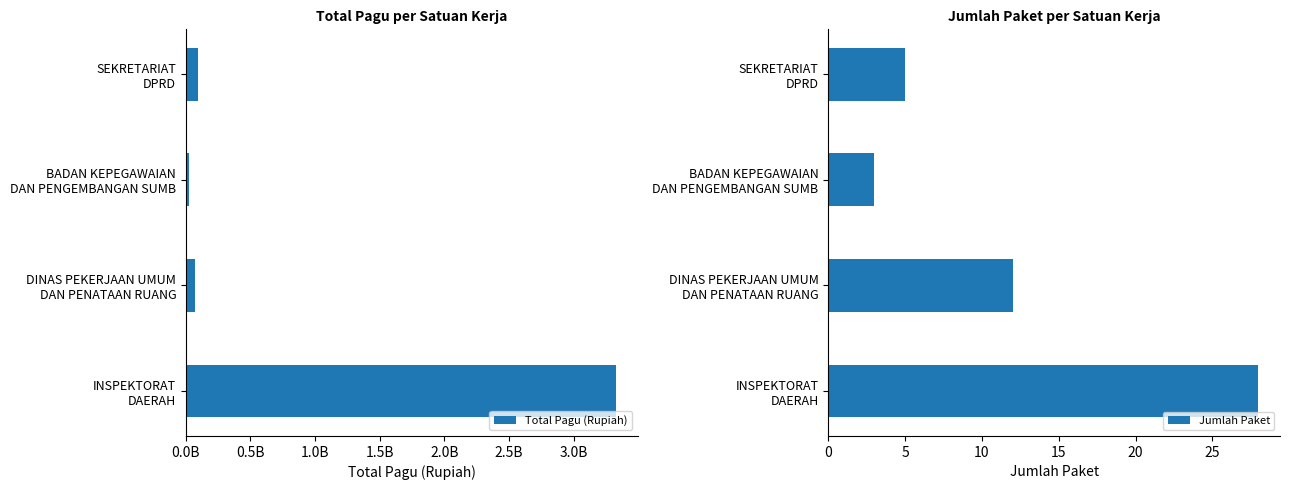

What is the minimum value for Jumlah Paket?

3